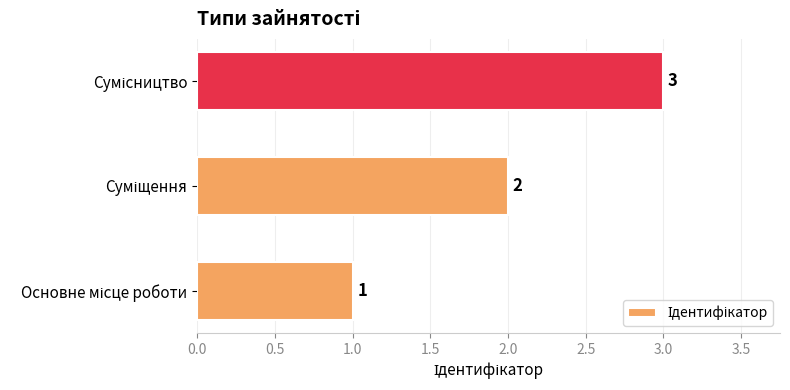

What is the minimum value shown in the chart?

1